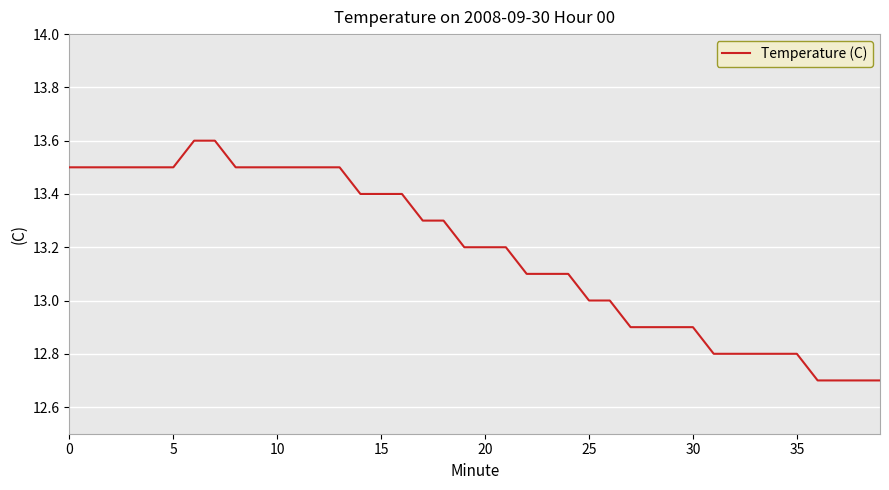

What is the difference between the maximum and minimum values?

0.9